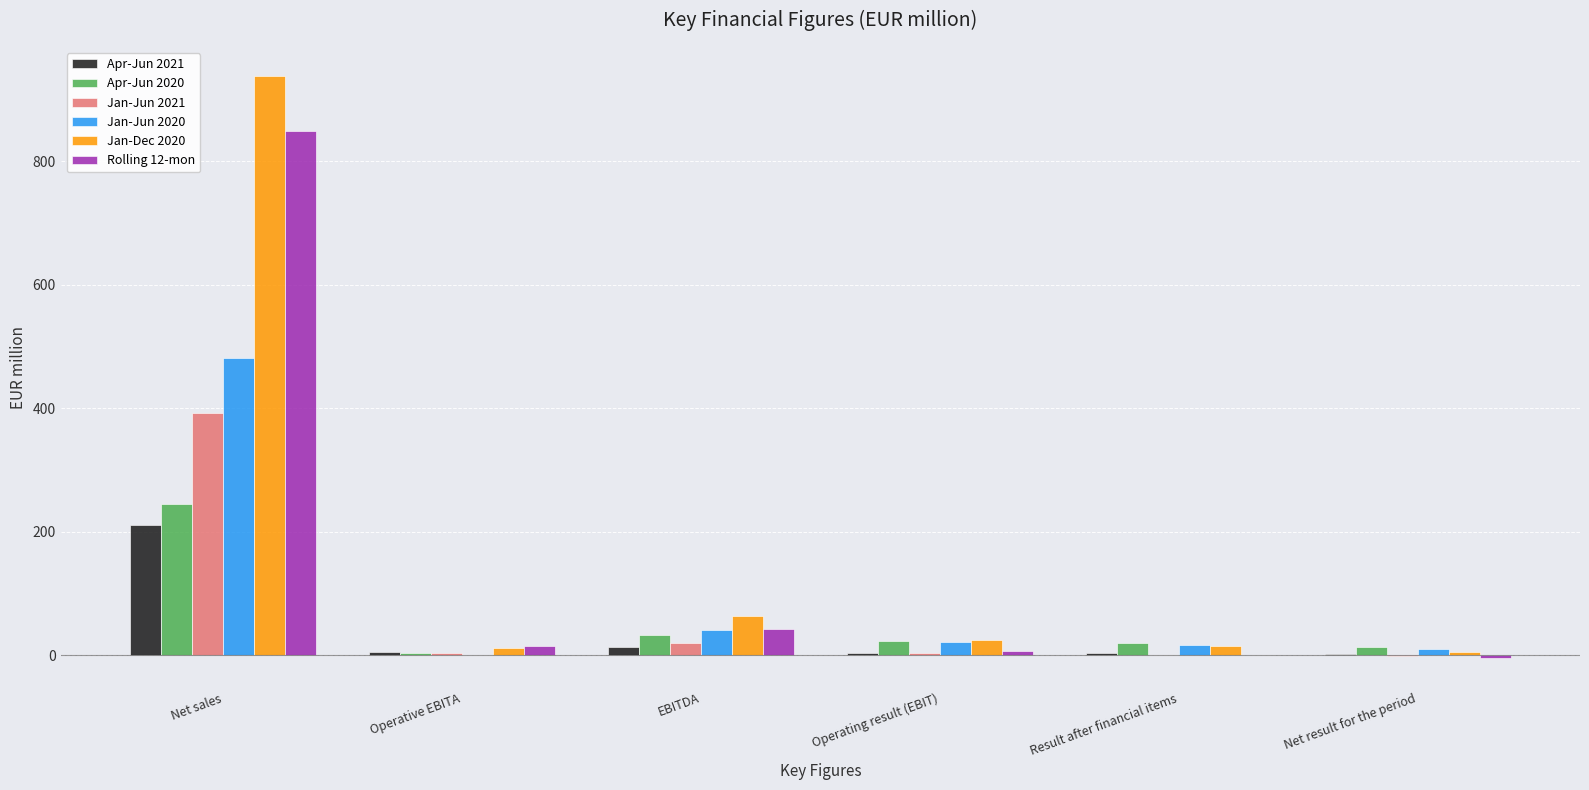

What is the maximum value for Rolling 12-mon?

848.3